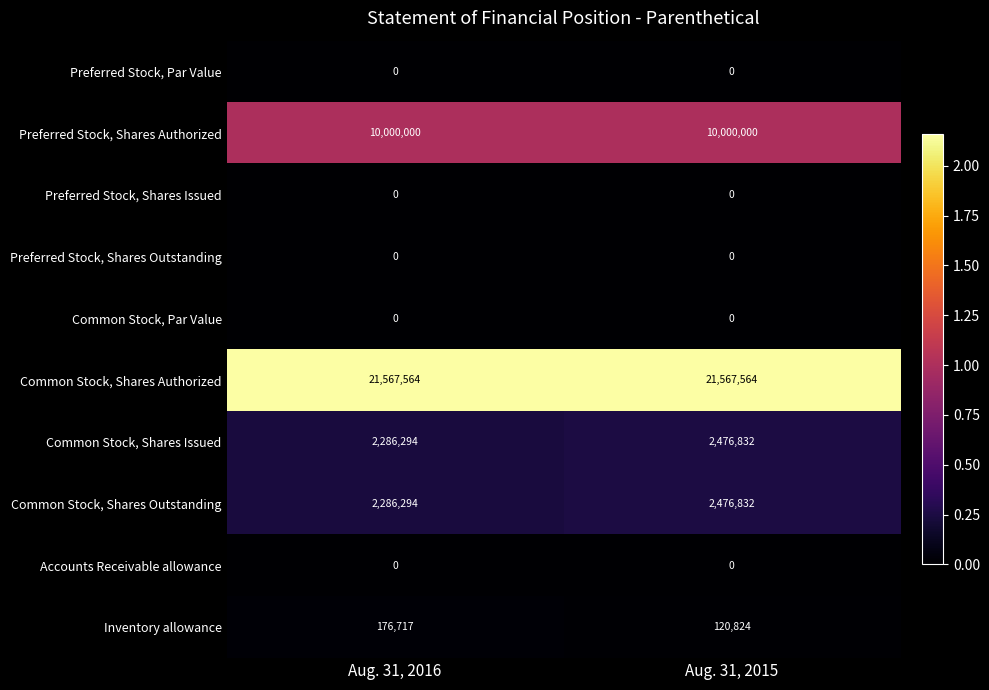

The Common Stock, Shares Outstanding series shows 3193875 at Aug. 31, 2016. True or false?

False